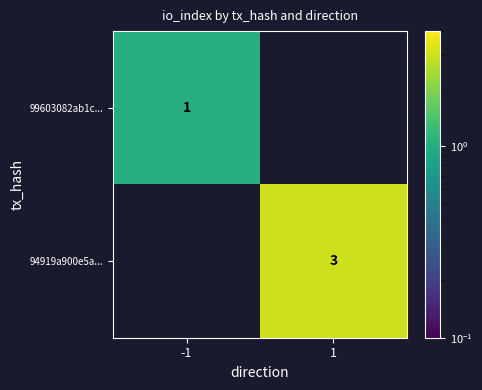

Is it true that 94919a900e5a... equals 2 at 1?

False